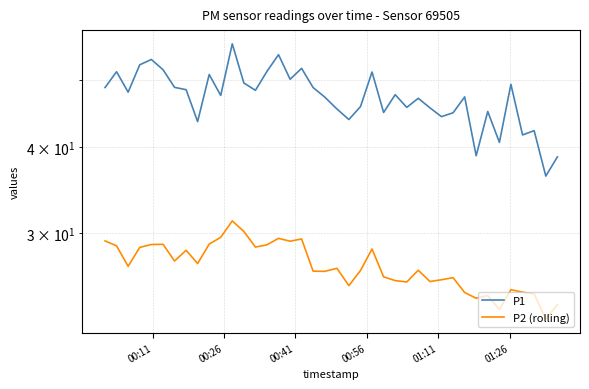

What is the minimum value shown in the chart?

22.5